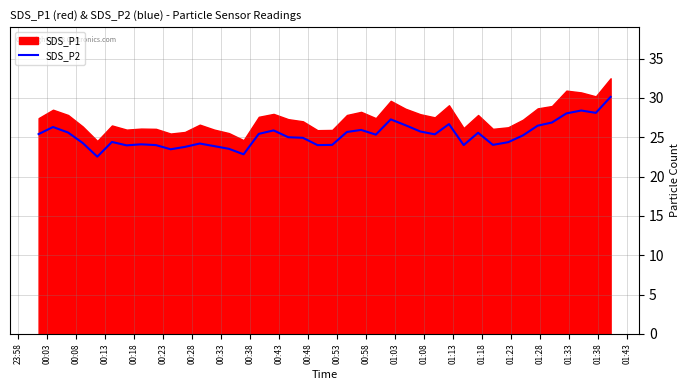

True or false: the data shows 6.4 at 25.

False